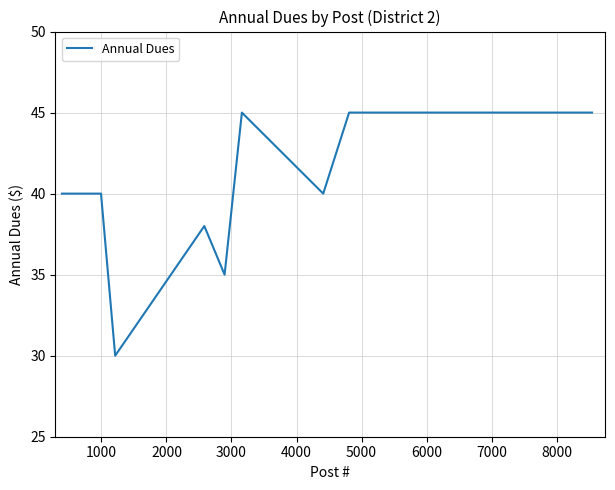

What is the smallest value displayed?

30